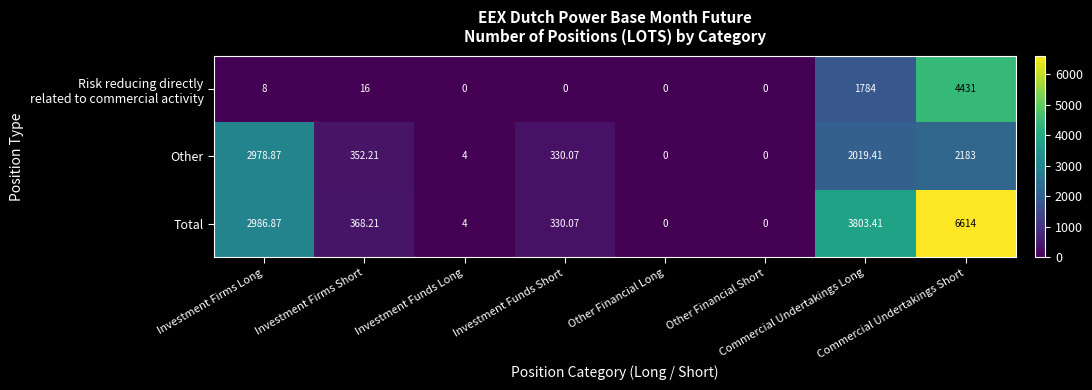

Which series has the largest total across all categories?

Total